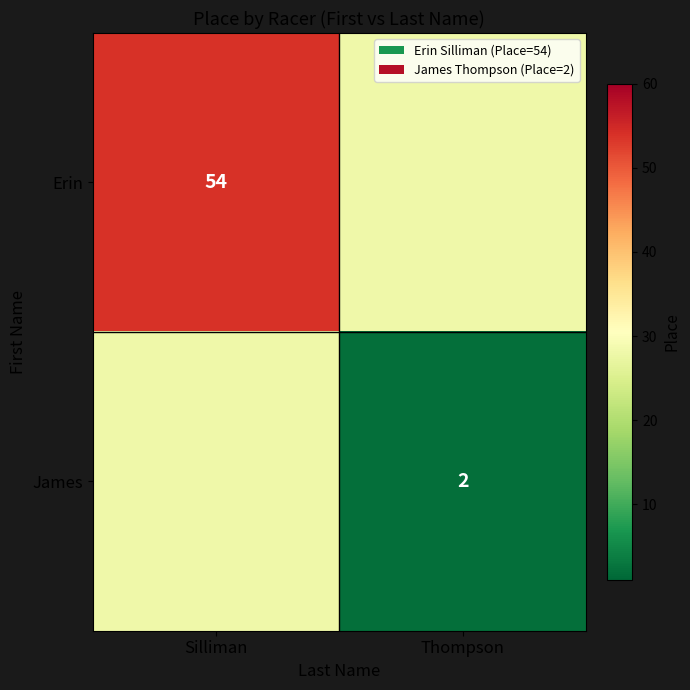

The Erin series shows 54 at Silliman. True or false?

True